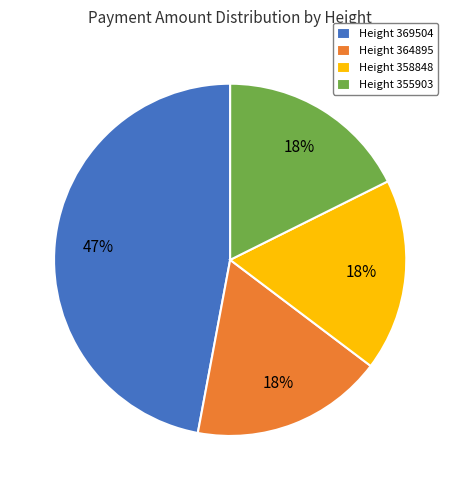

Is there any slice that represents more than half of the pie?

No